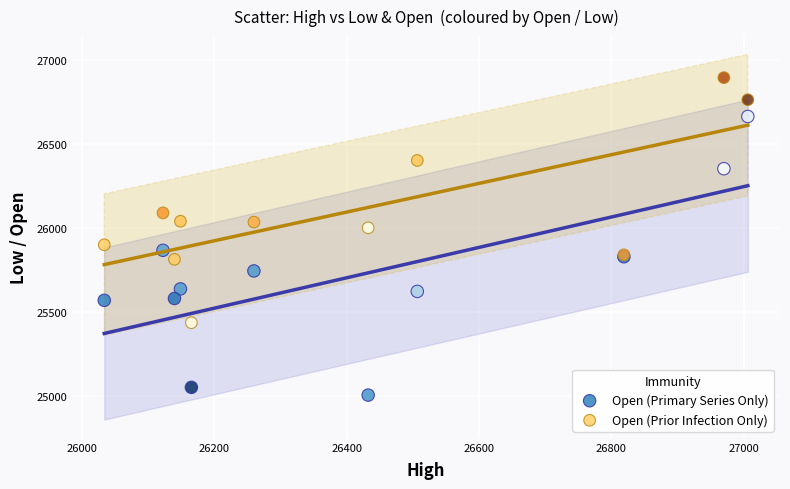

Which series contains the lowest Y value?

Open (Primary Series Only)